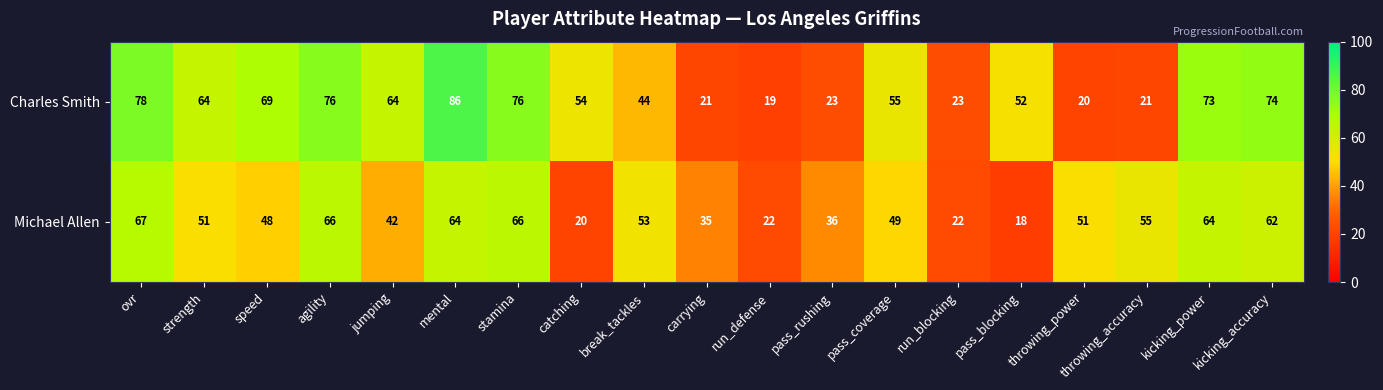

List the series in order of their overall mean, highest first.

Charles Smith, Michael Allen